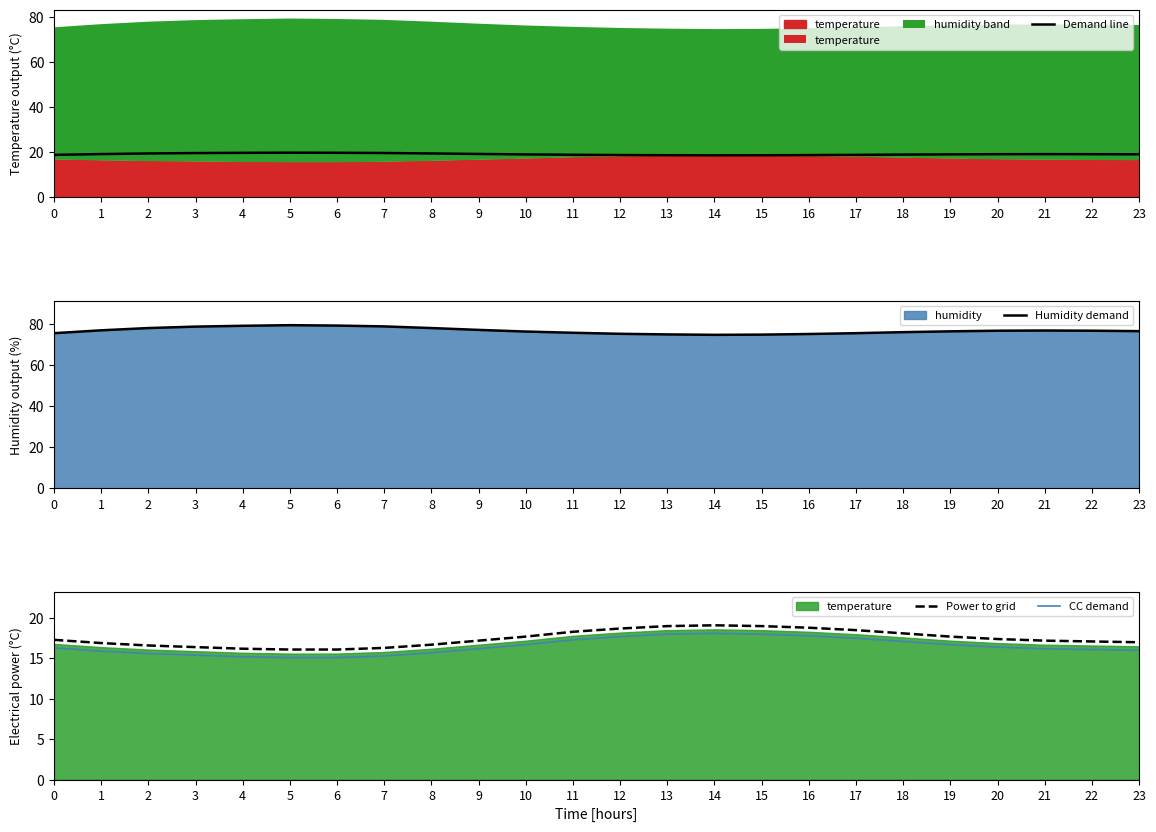

What is the total value across all series at 9?

129.9